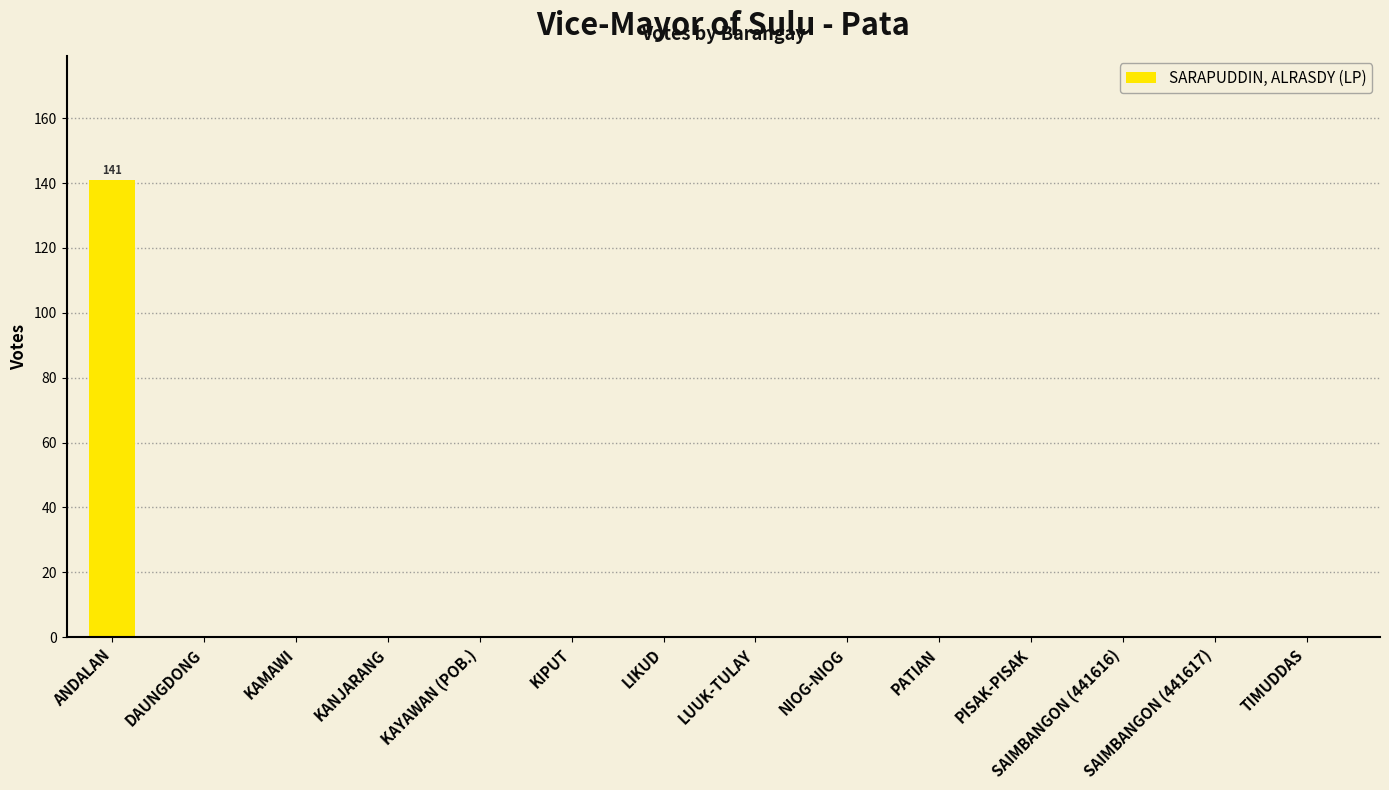

Reading left to right, extract all data points from this chart.

141	0	0	0	0	0	0	0	0	0	0	0	0	0